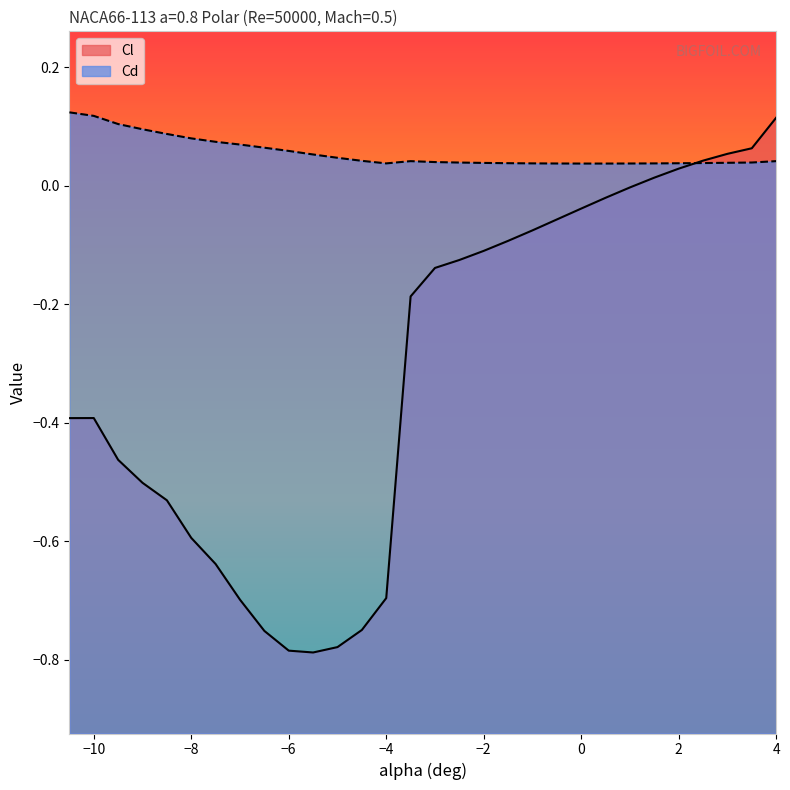

What is the sum of all Cl values?

-9.3